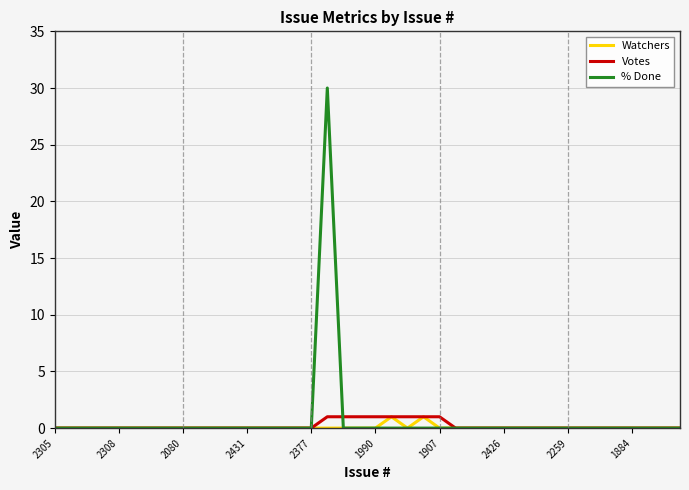

What is the greatest value displayed?

30